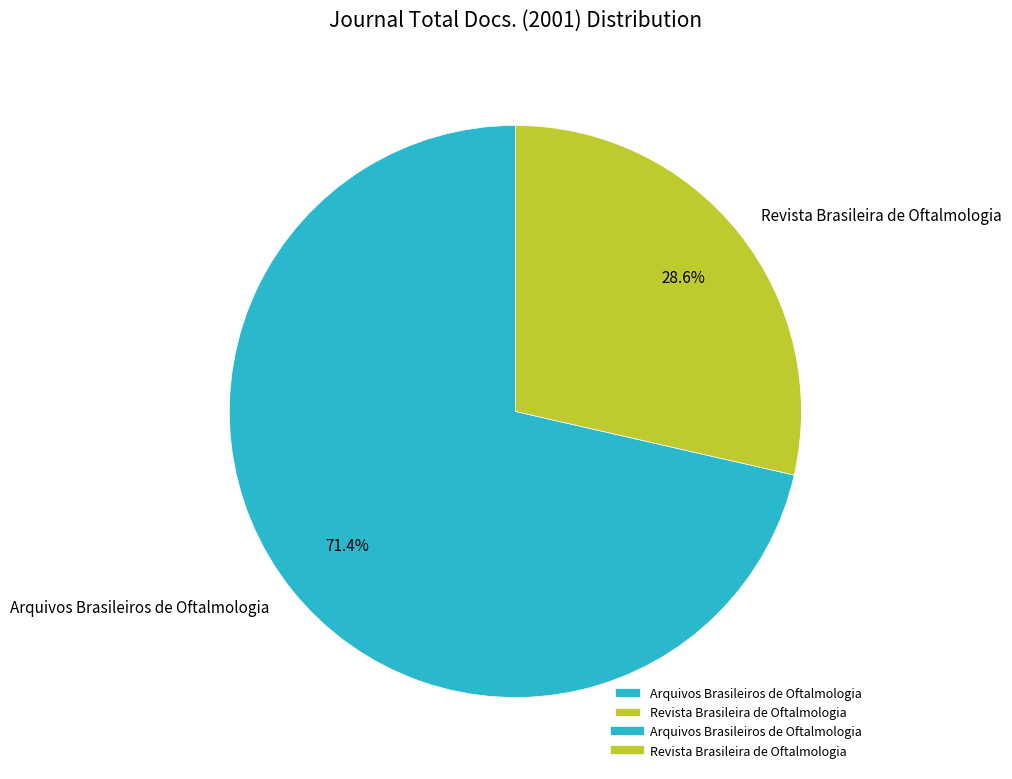

Count the number of slices in the pie.

2